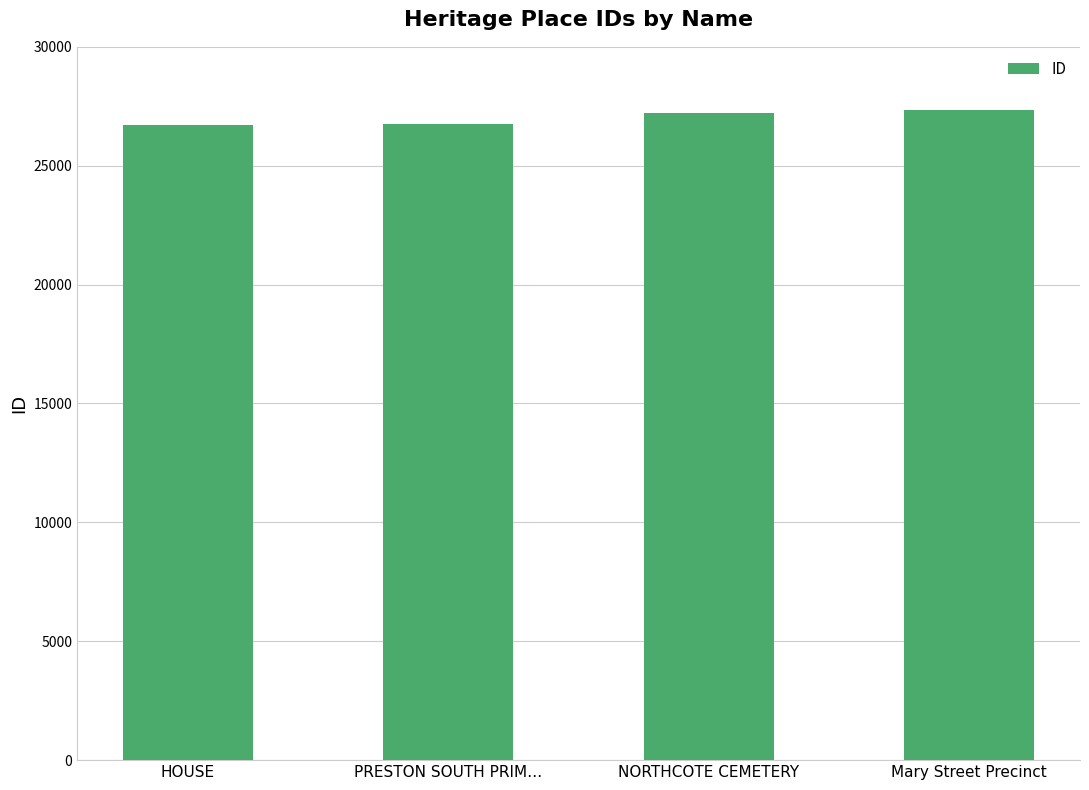

The value at PRESTON SOUTH PRIM… is 38790. True or false?

False